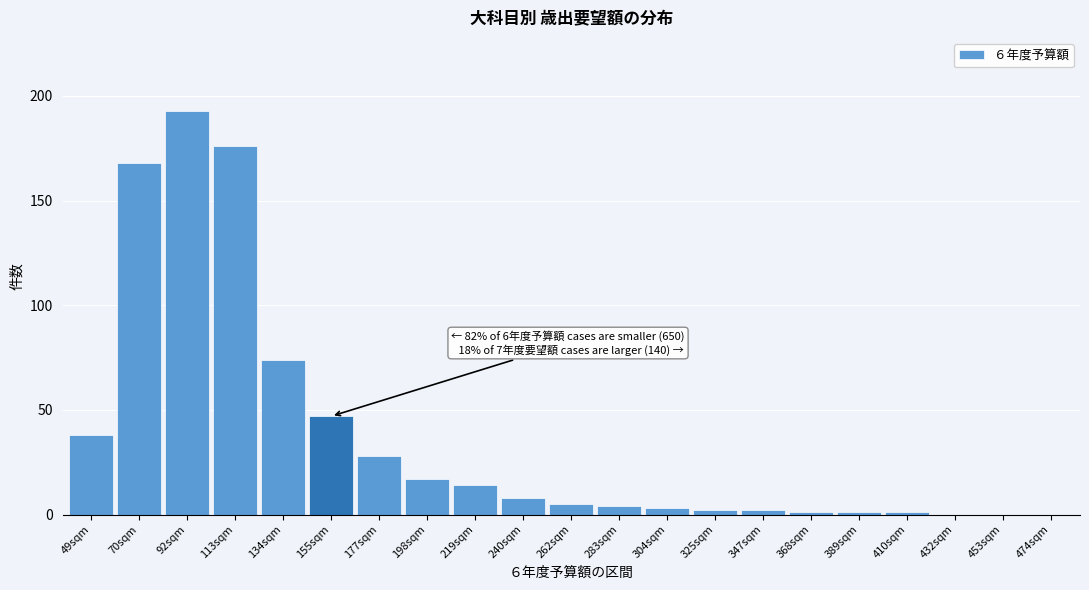

Reading left to right, transcribe all the data shown in this chart.

49sqm=38	70sqm=168	92sqm=193	113sqm=176	134sqm=74	155sqm=47	177sqm=28	198sqm=17	219sqm=14	240sqm=8	262sqm=5	283sqm=4	304sqm=3	325sqm=2	347sqm=2	368sqm=1	389sqm=1	410sqm=1	432sqm=0	453sqm=0	474sqm=0